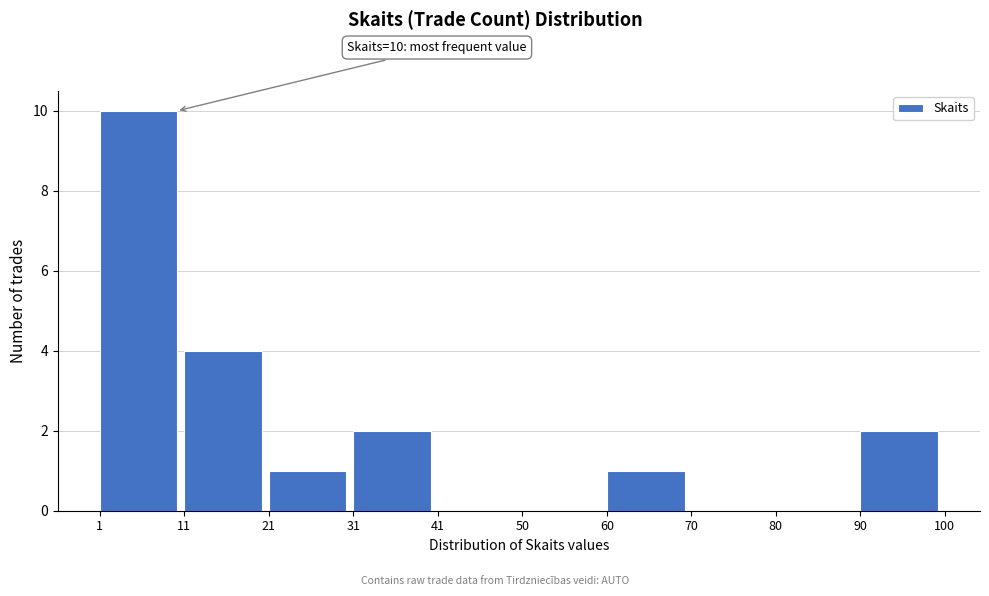

Over which range of the x-axis is the bar tallest?

1 to 11